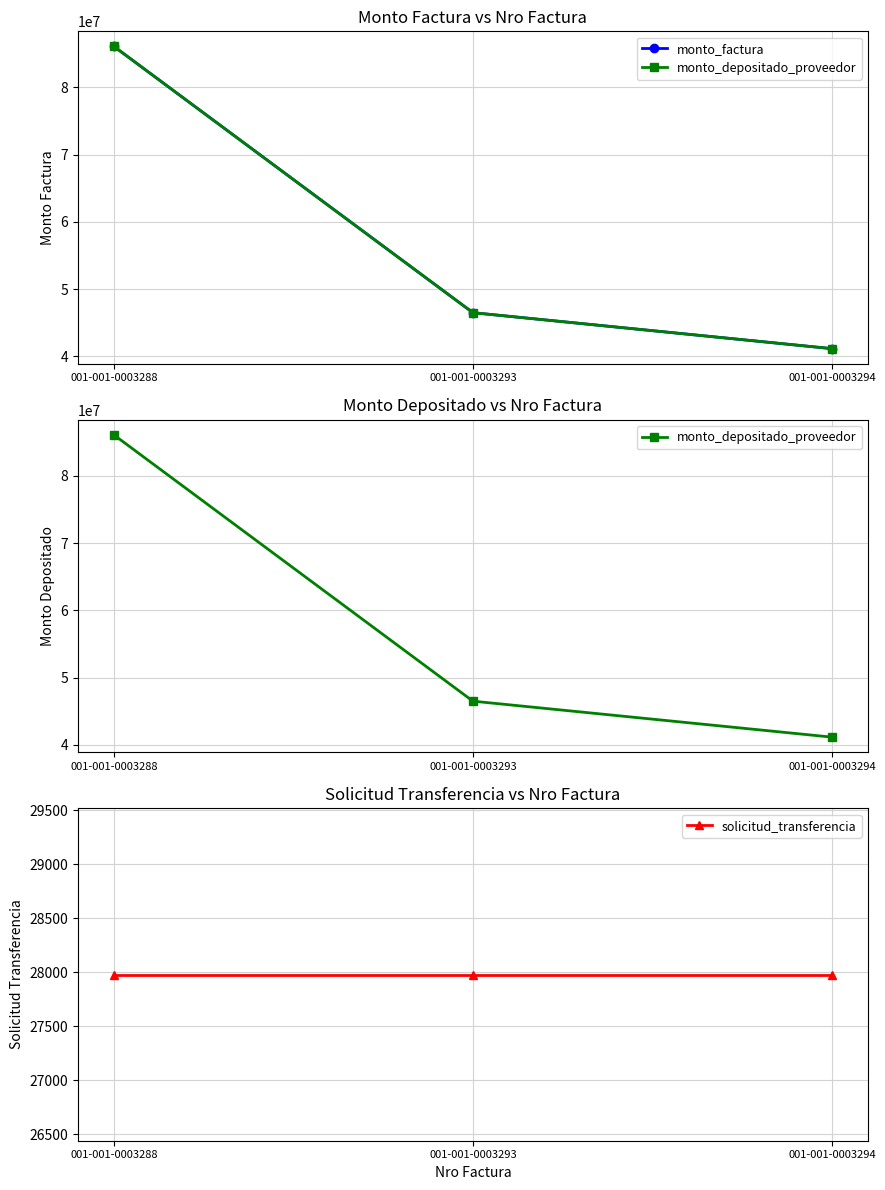

Which series changed the most between 001-001-0003288 and 001-001-0003294?

monto_factura